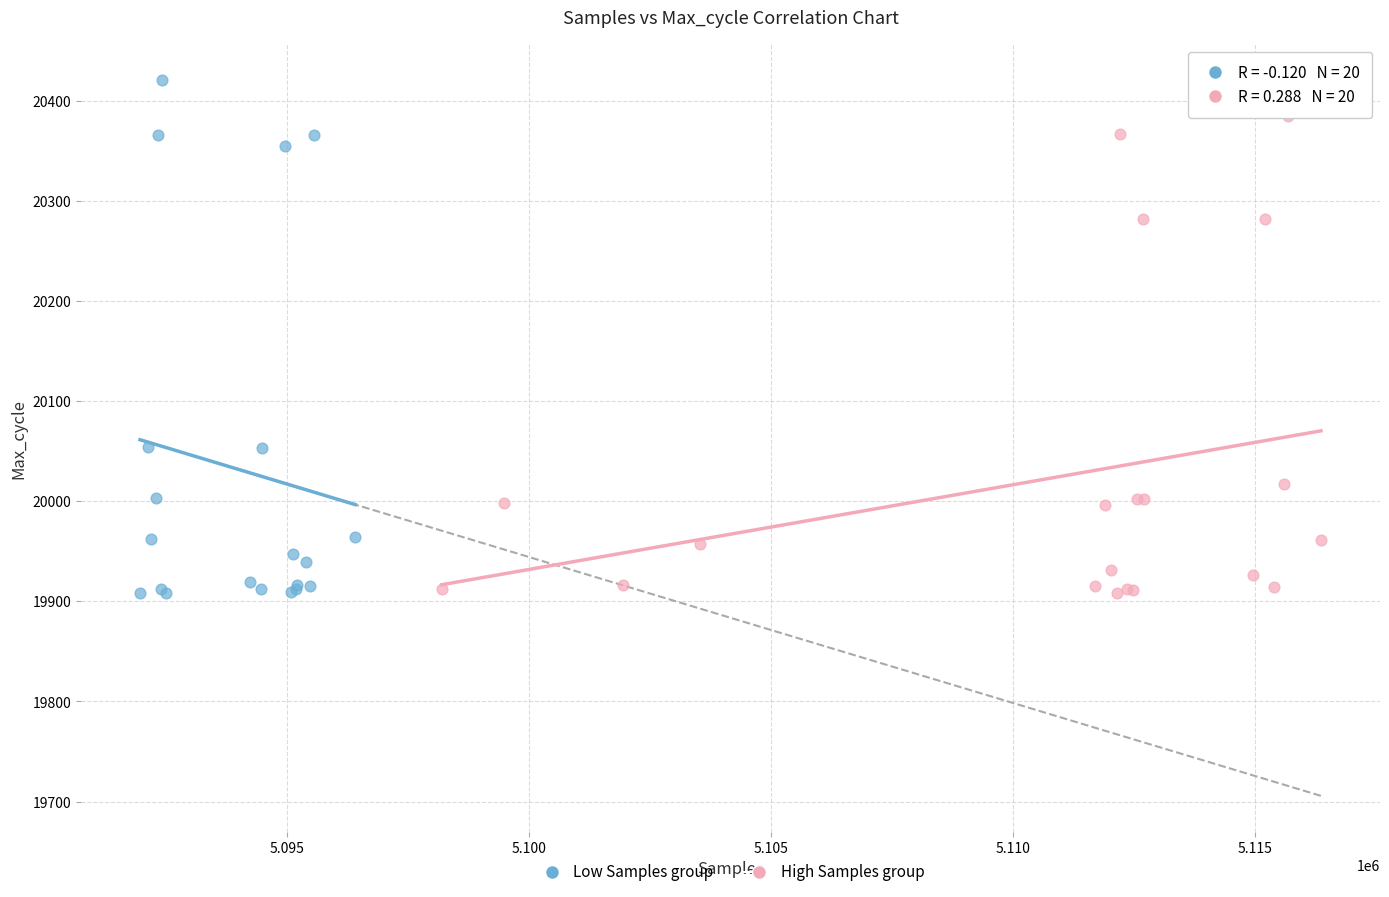

Which series has the widest spread of Y values?

Low Samples group